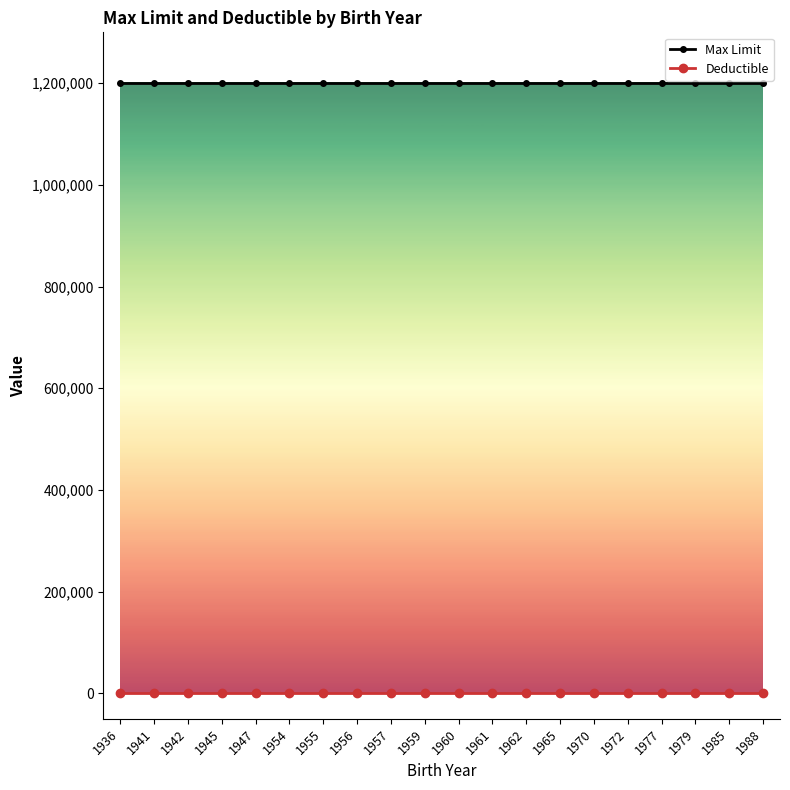

What is the maximum value for Max Limit?

1200000